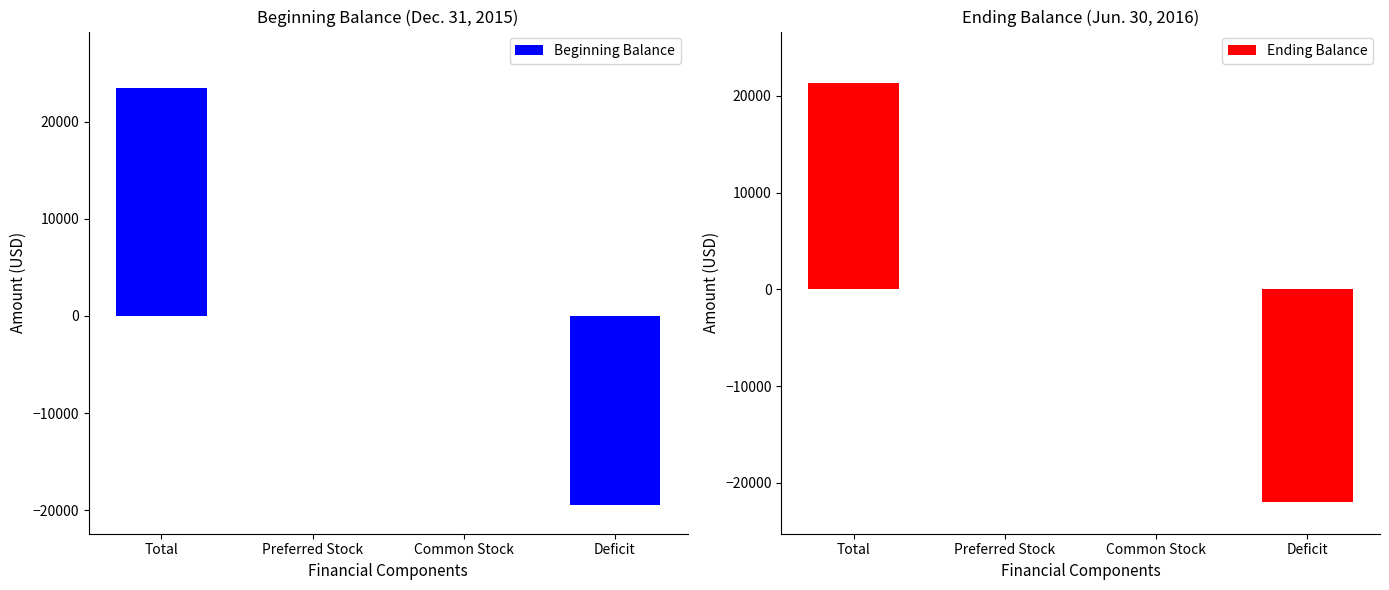

What is the sum of all Beginning Balance values?

3949